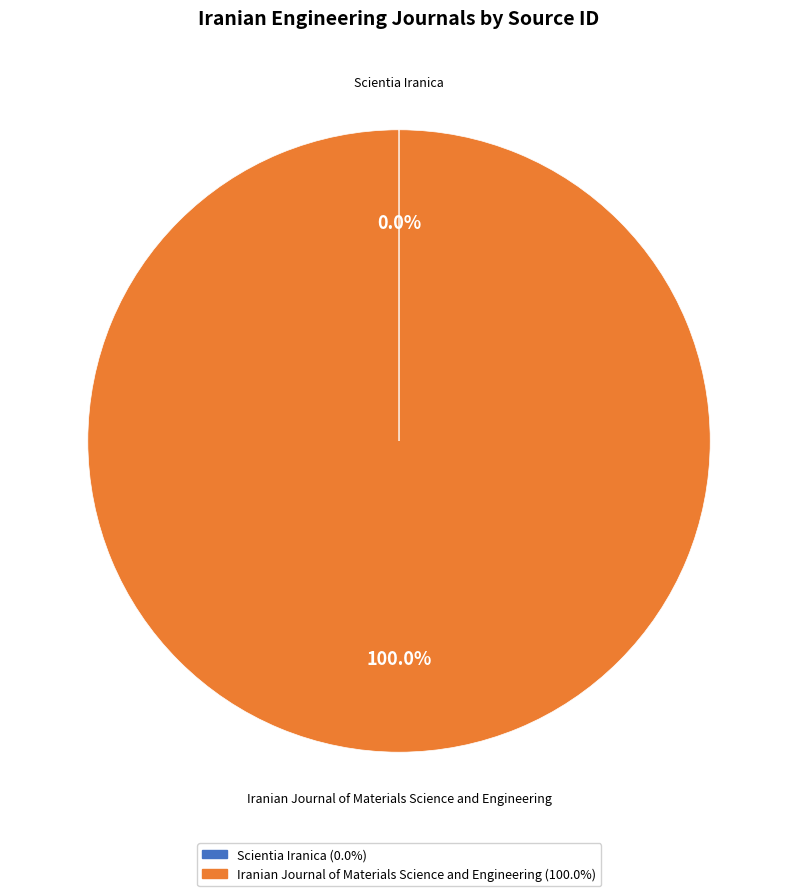

What is the majority slice?

Iranian Journal of Materials Science and Engineering